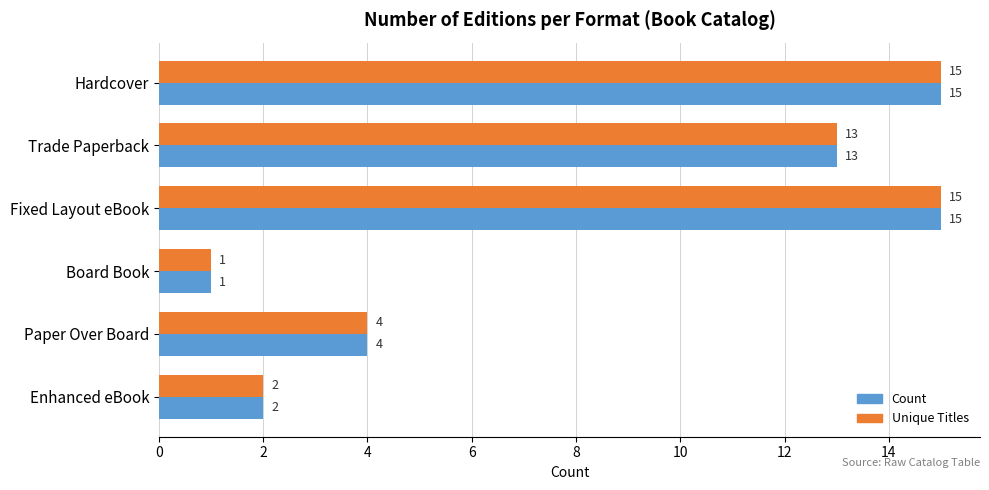

How many distinct data groups are displayed?

2